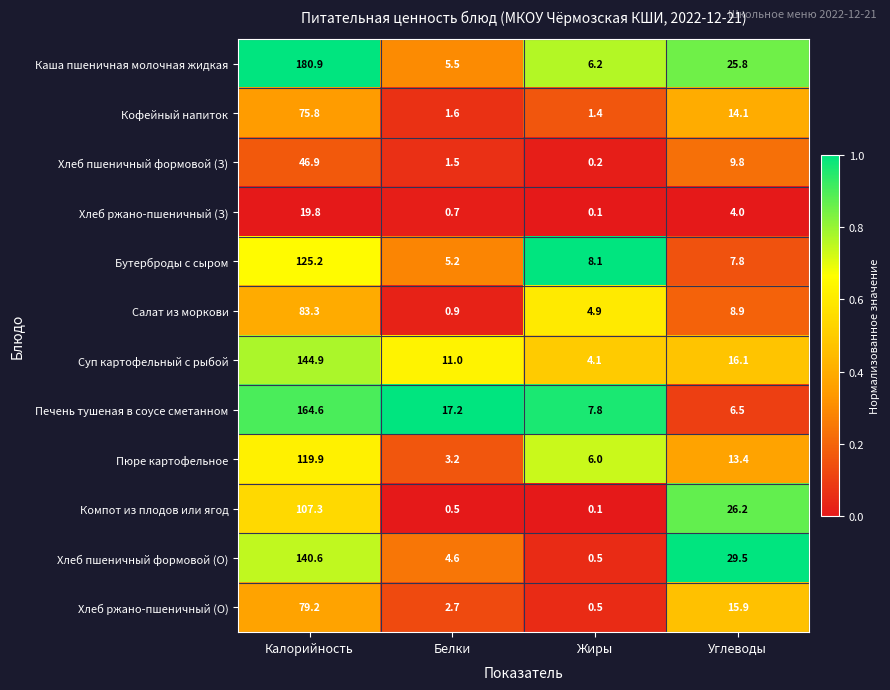

Where does the Компот из плодов или ягод series first go above 26?

Калорийность